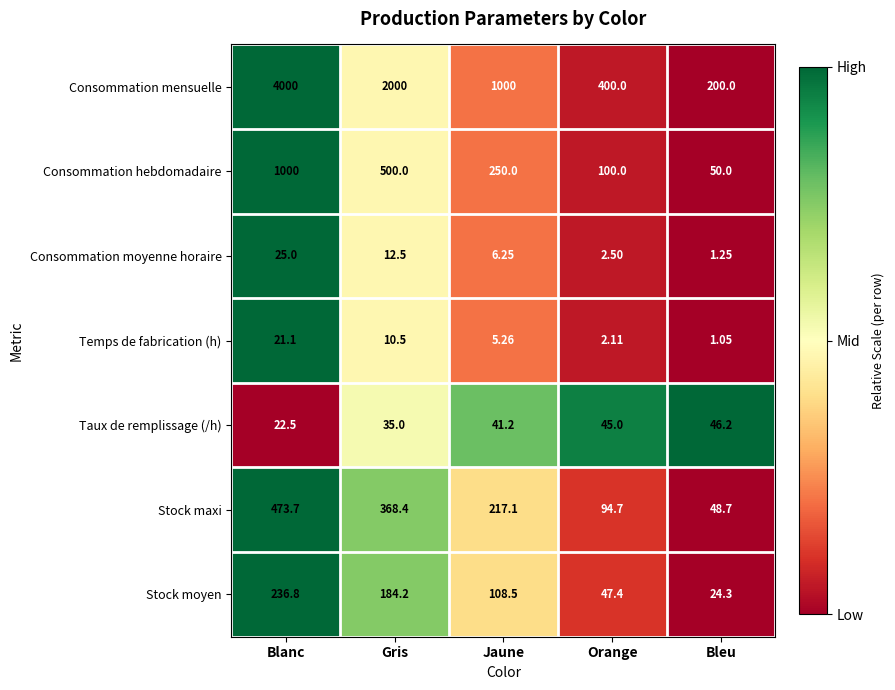

Which series has the widest spread of values?

Consommation mensuelle